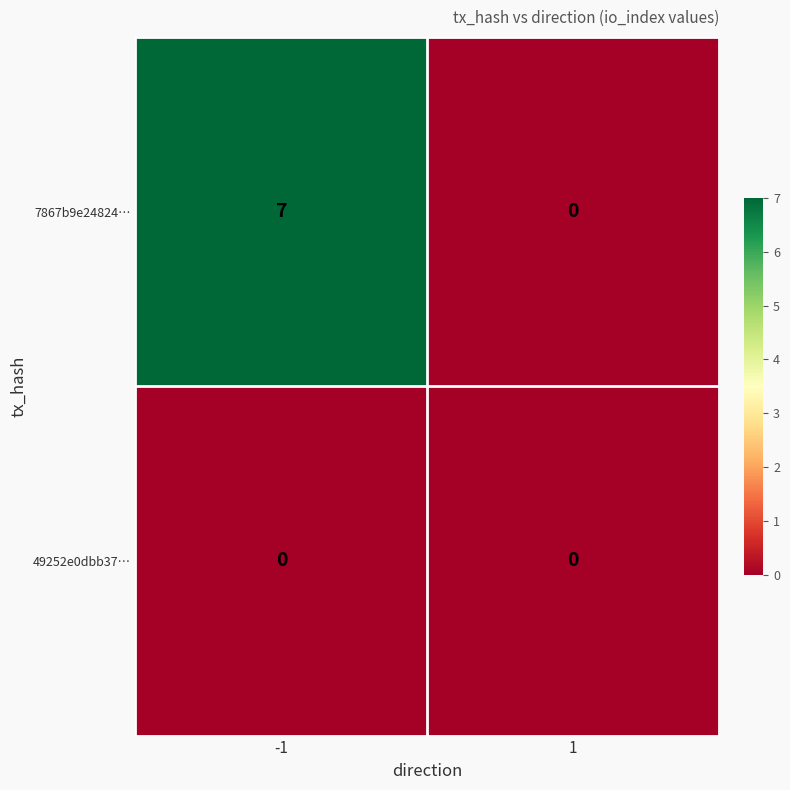

Rank the series by their maximum value, from lowest to highest.

49252e0dbb37…, 7867b9e24824…